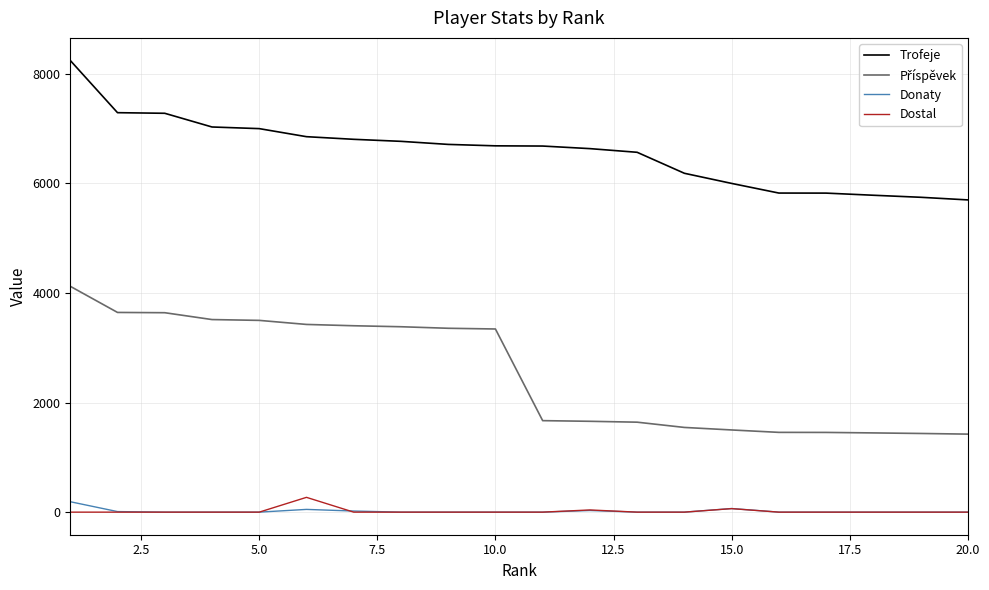

True or false: Trofeje and Dostal cross at least once.

False